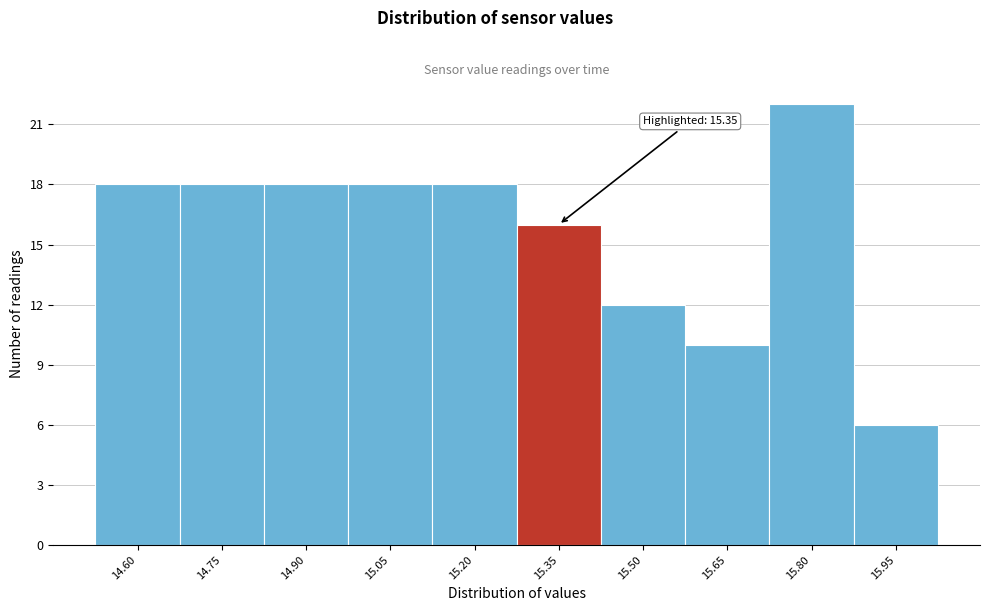

Reading left to right, list all the values displayed in this chart.

18	18	18	18	18	16	12	10	22	6